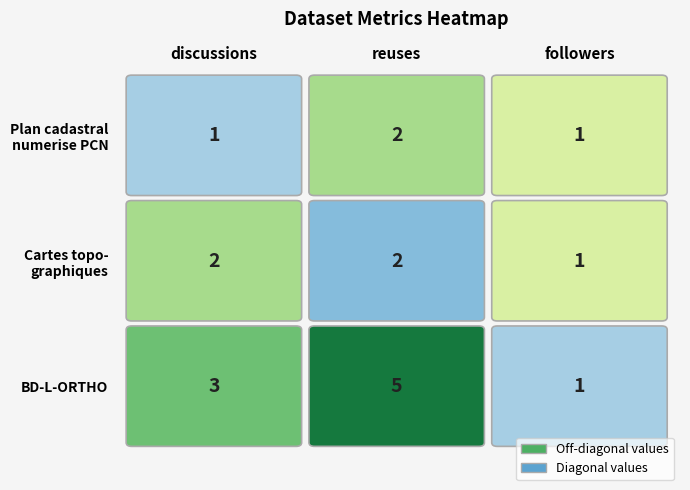

Is the value of Plan cadastral numerise PCN - Webservices at 1 greater than the value of BD-L-ORTHO - Webservices WMS et WMTS at 1?

No